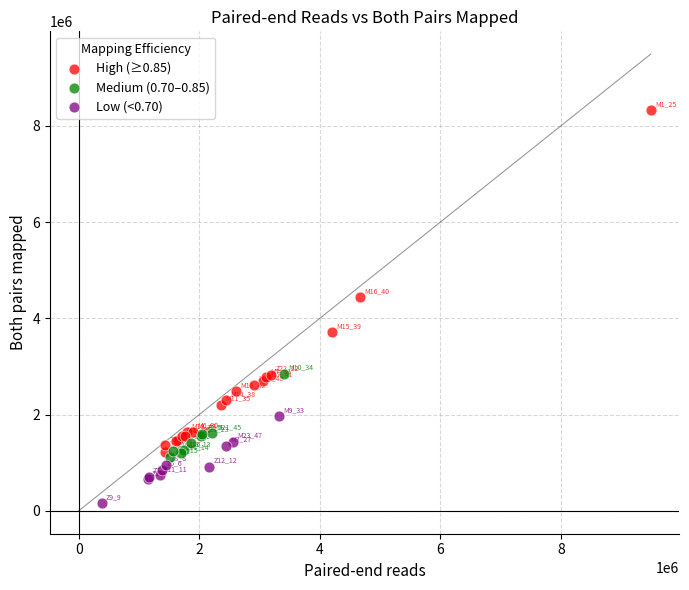

Which series has the widest spread of Y values?

High (≥0.85)